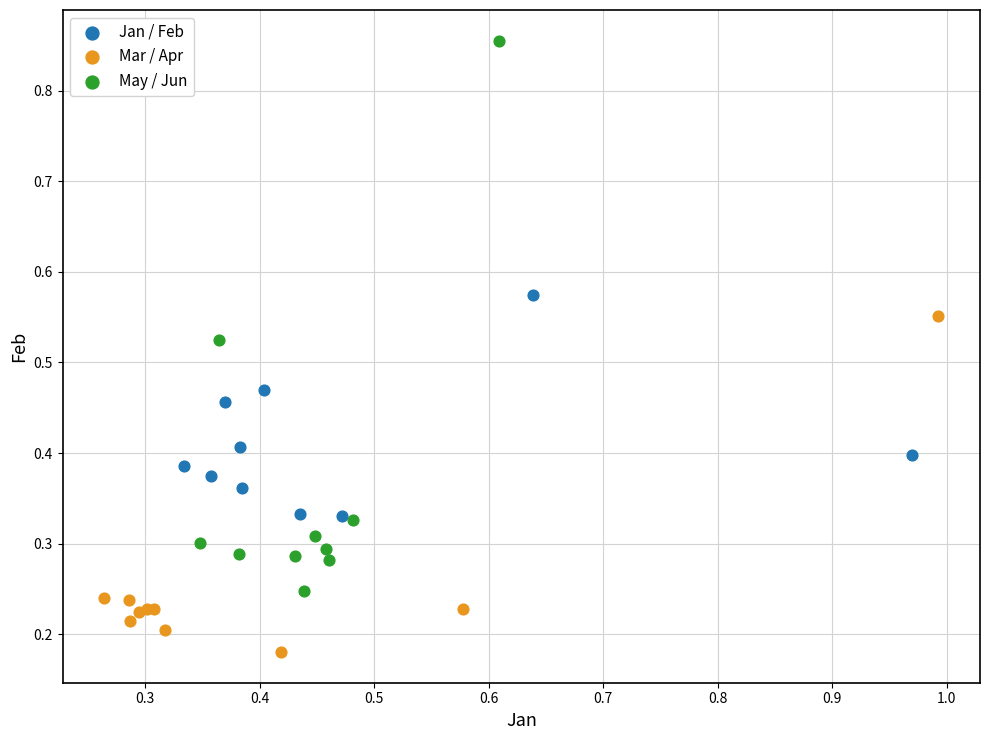

Which series contains the lowest Y value?

Mar / Apr